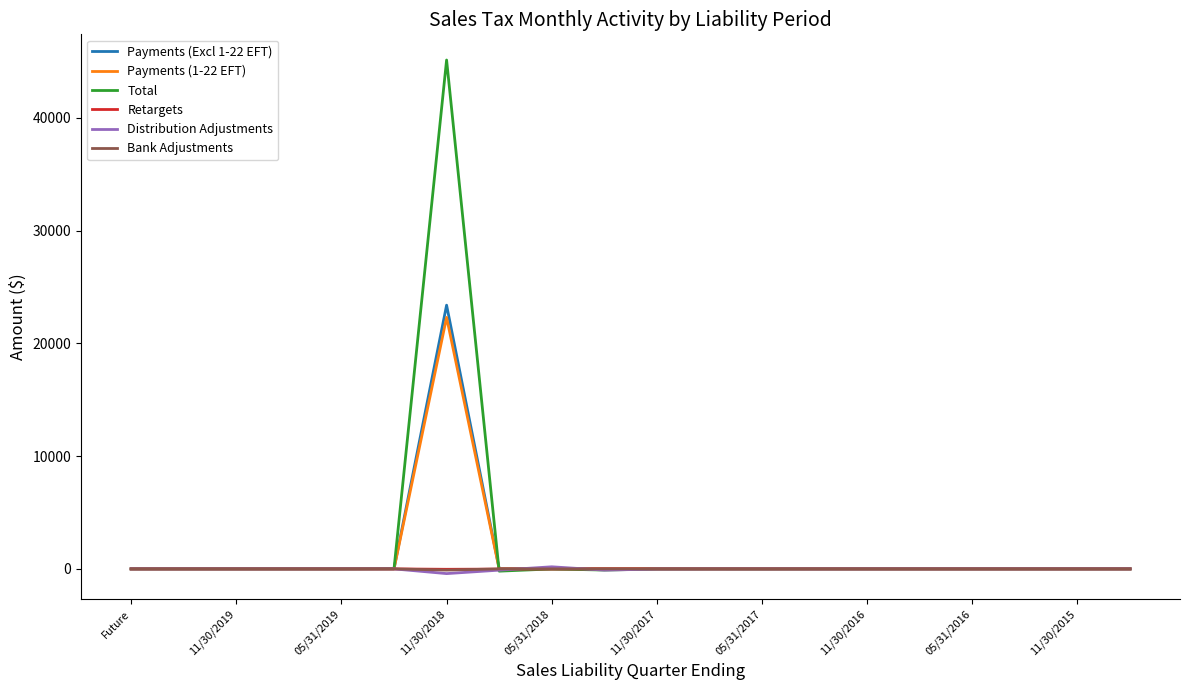

What is the average value of the Distribution Adjustments series?

-23.9